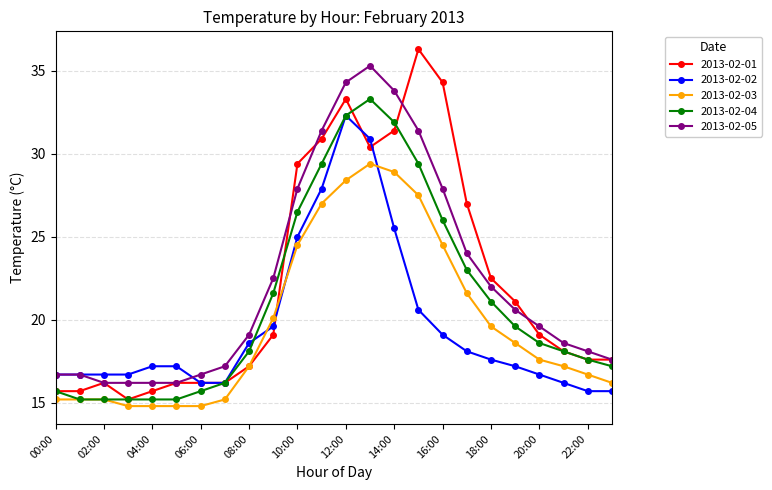

How many values in the 2013-02-03 series are below 17?

10